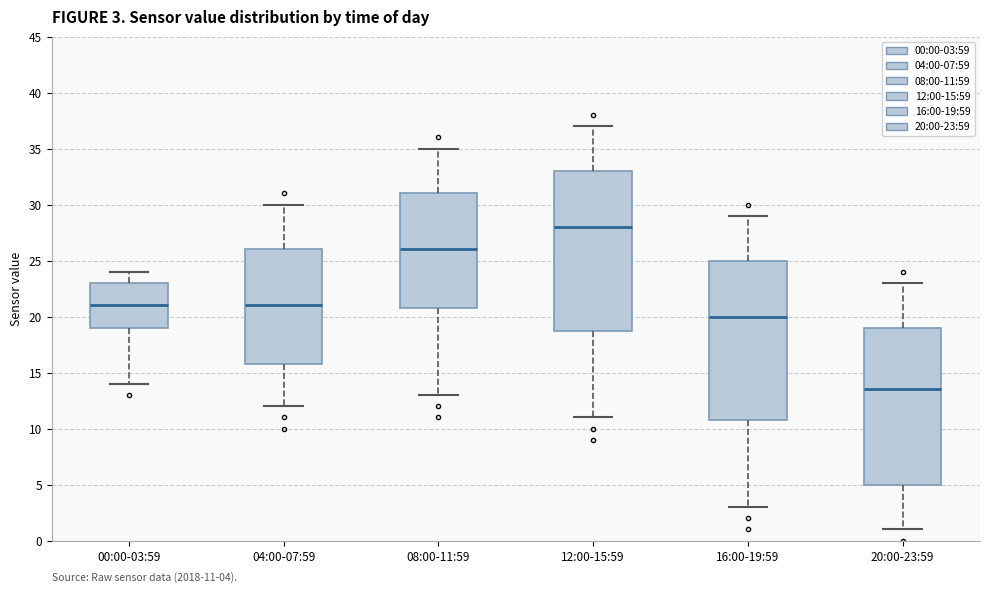

Which box has the highest median line?

12:00-15:59